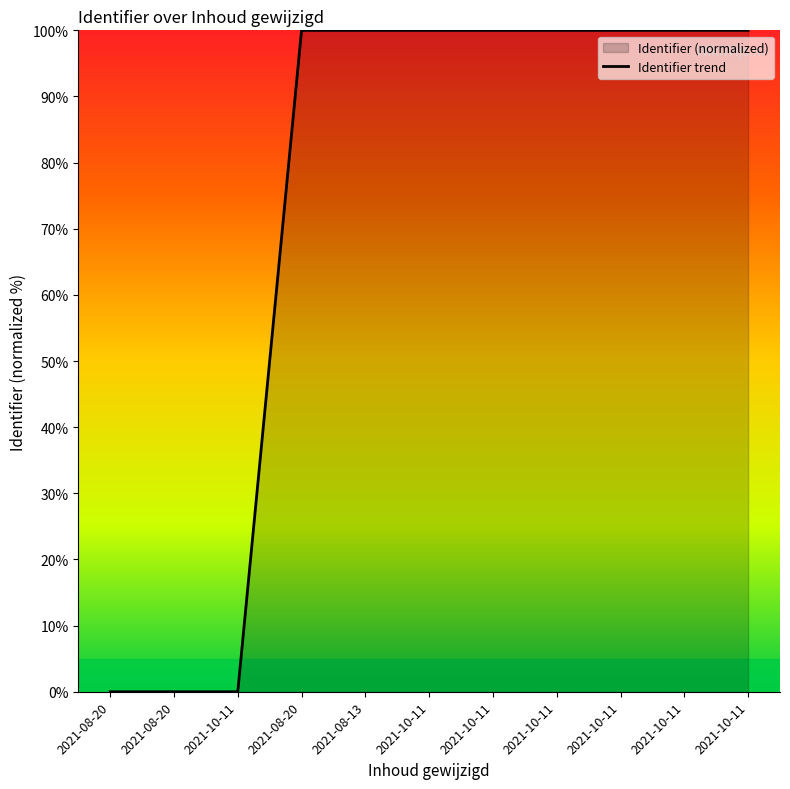

Which label corresponds to the smallest value in the chart?

2021-08-20